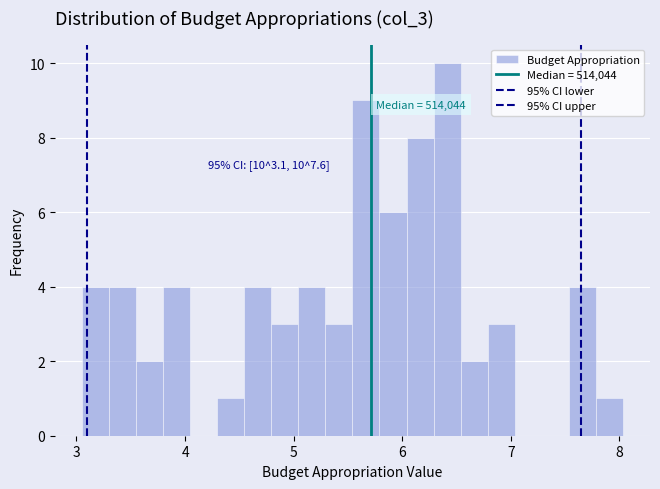

Around what value on the x-axis is the tallest bar? Give the approximate position of its centre, as read against the axis.

6.4